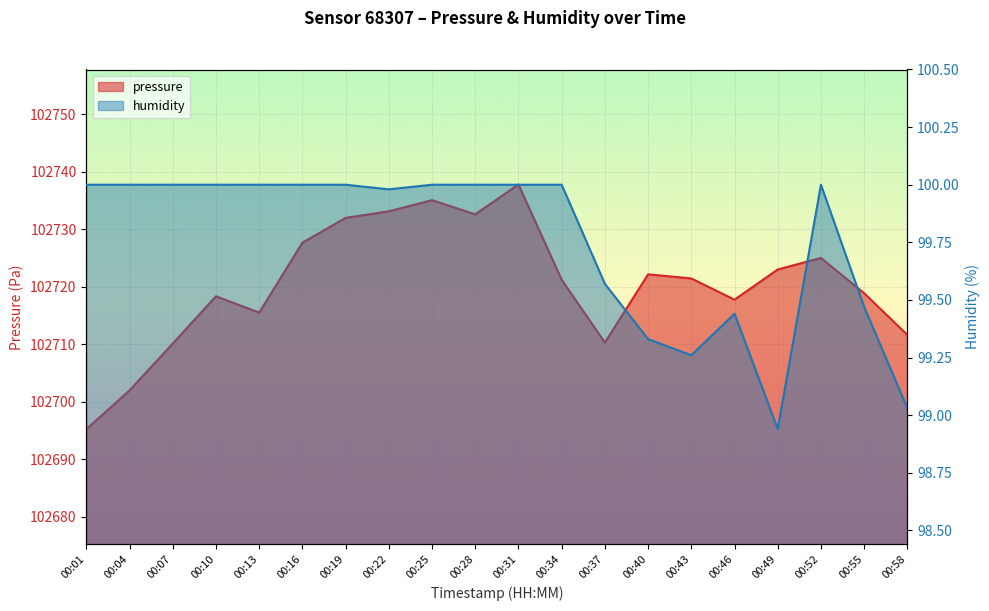

True or false: humidity has a value of 100.0 at 00:31.

True